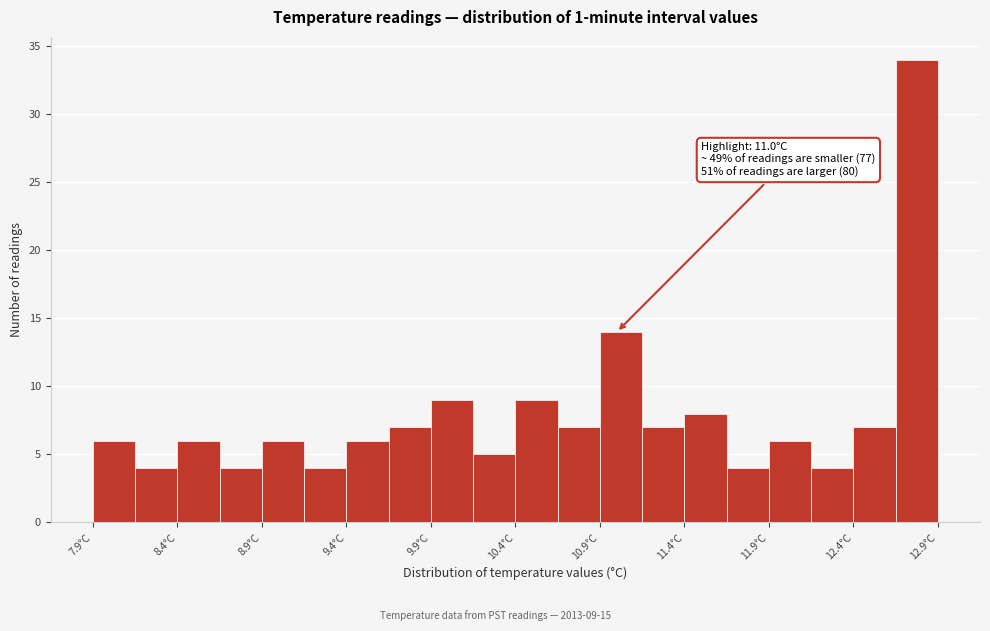

Which range on the x-axis has the tallest bar?

12.65 to 12.90